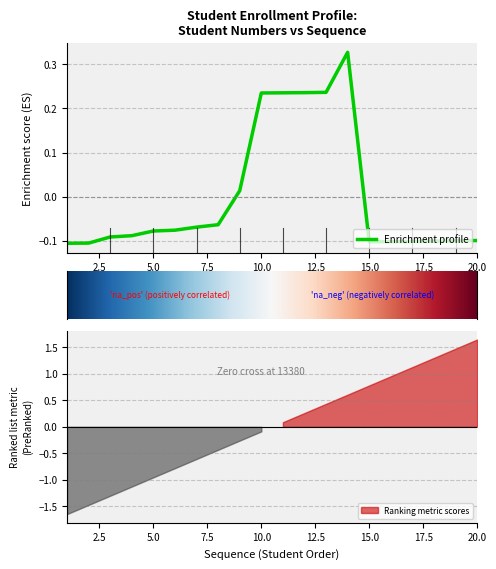

What is the sum of the values at 8 and 1?

-0.2